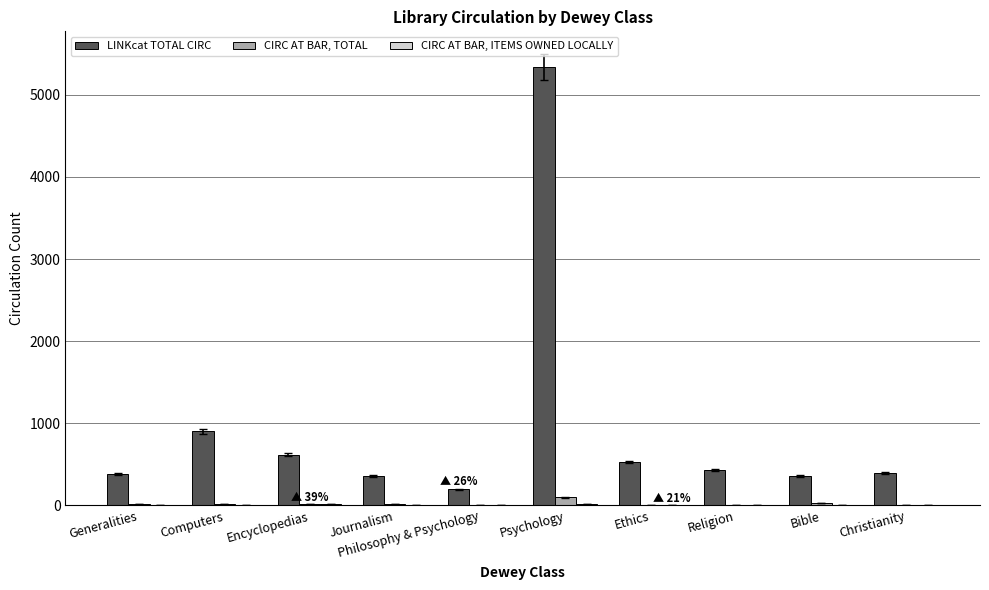

At which label is LINKcat TOTAL CIRC closest to 2767?

Computers